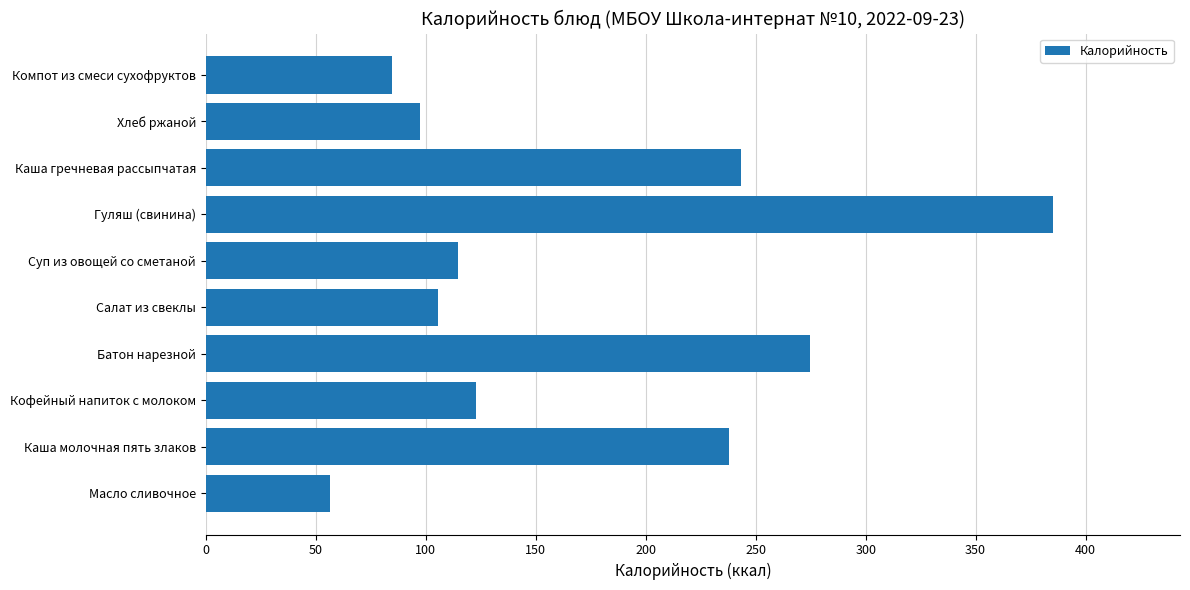

What is the change in value from Каша молочная пять злаков to Хлеб ржаной?

-140.5